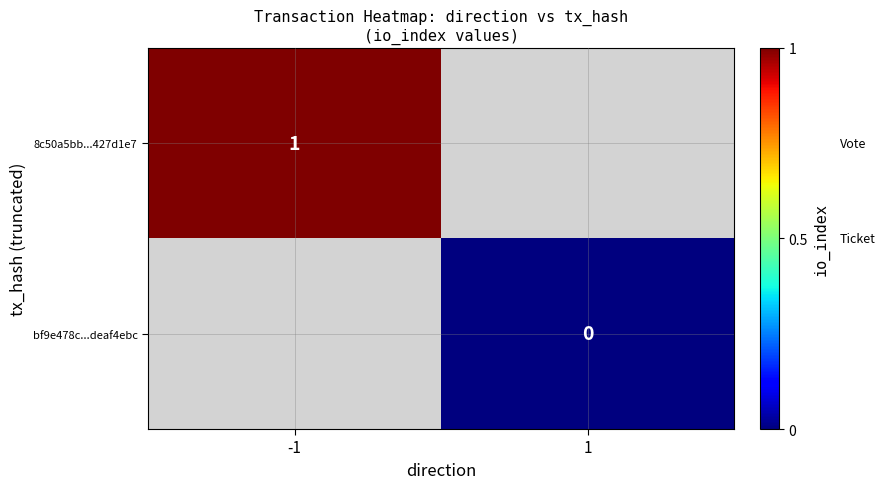

True or false: 8c50a5bb...427d1e7 has a value of 1.6 at -1.

False